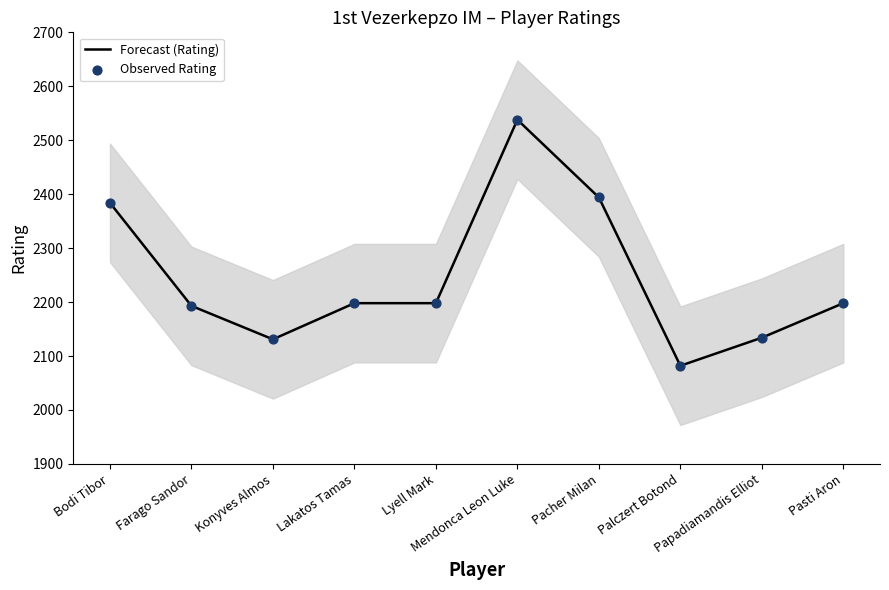

Which series contains the highest Y value?

Forecast (Rating)